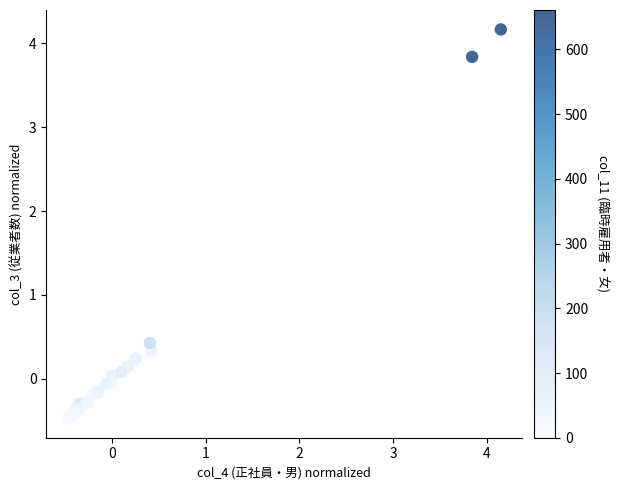

What Y value in the scatter plot is closest to 1?

0.4